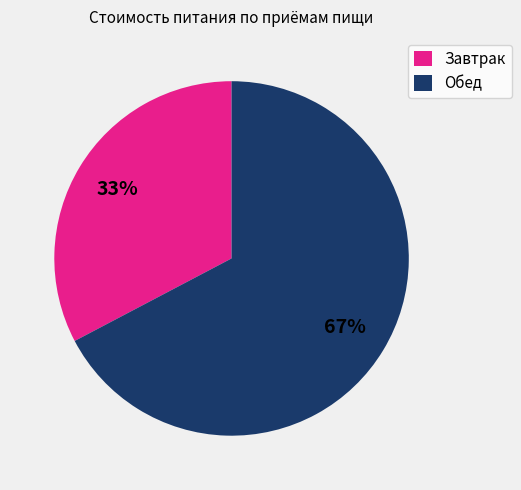

Is the sum of Завтрак and Обед greater than half?

Yes